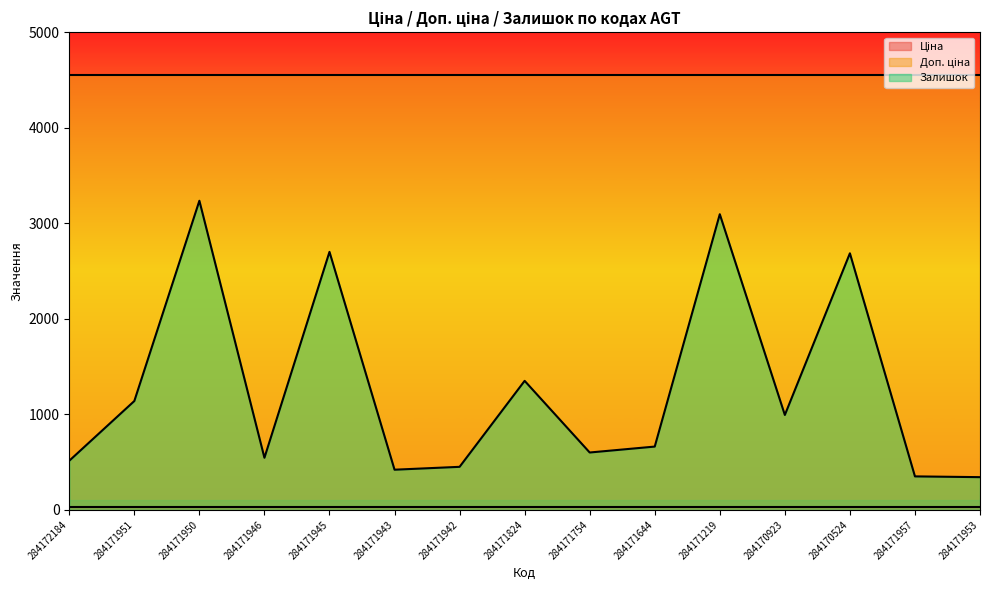

Reading left to right, list all the values displayed in this chart.

Ціна: 30.3	30.3	30.3	30.3	30.3	30.3	30.3	30.3	30.3	30.3	30.3	30.3	30.3	30.3	30.3
Доп. ціна: 4546.5	4546.5	4546.5	4546.5	4546.5	4546.5	4546.5	4546.5	4546.5	4546.5	4546.5	4546.5	4546.5	4546.5	4546.5
Залишок: 514.0	1139.0	3235.0	545.0	2700.0	420.0	450.0	1350.0	600.0	662.0	3094.0	993.0	2685.0	350.0	342.0